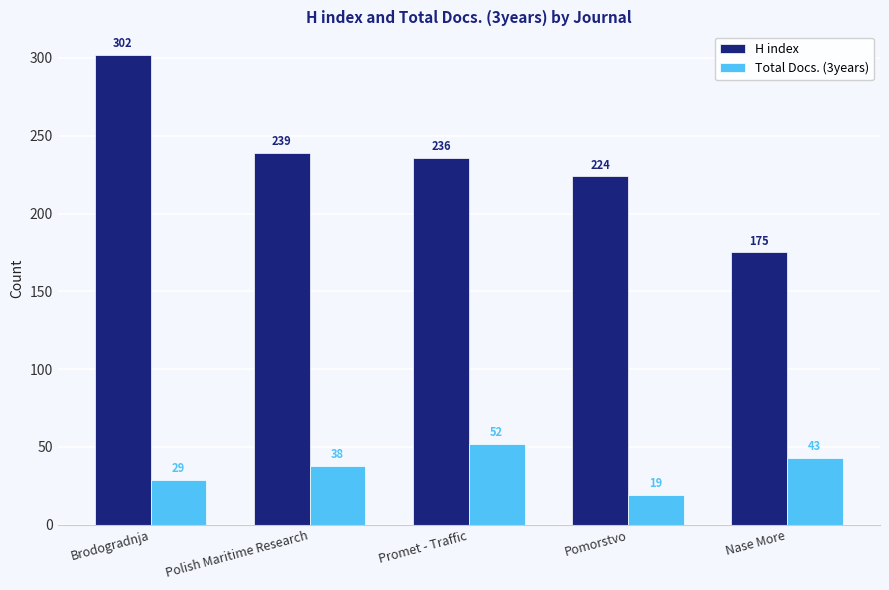

Where is H index nearest to the value 238?

Polish Maritime Research